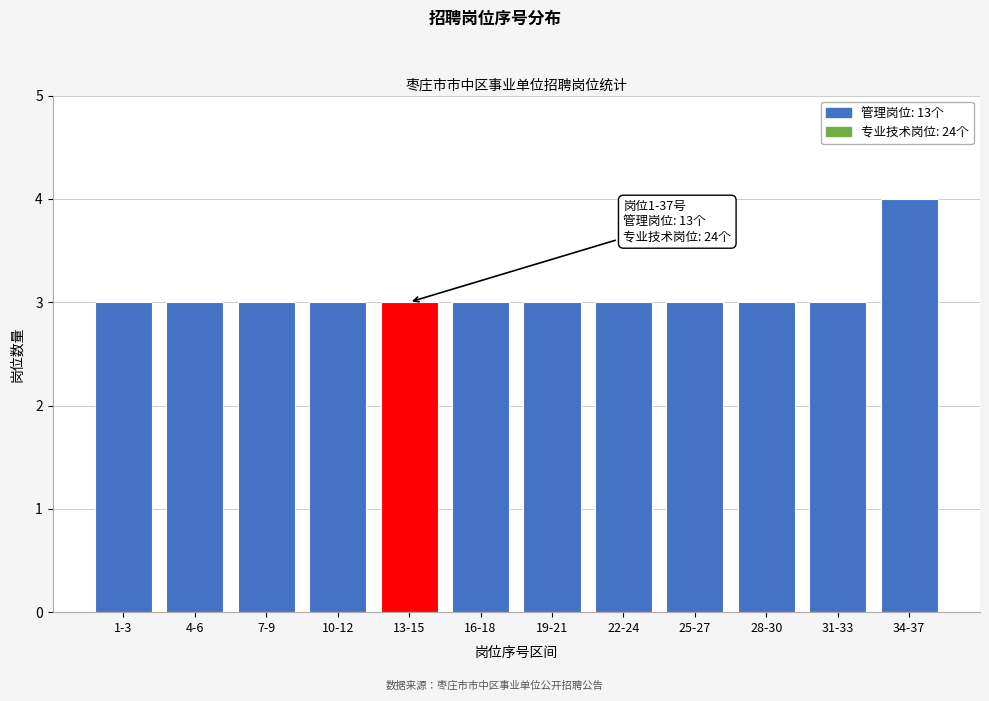

Reading left to right, transcribe all the data shown in this chart.

3	3	3	3	3	3	3	3	3	3	3	4